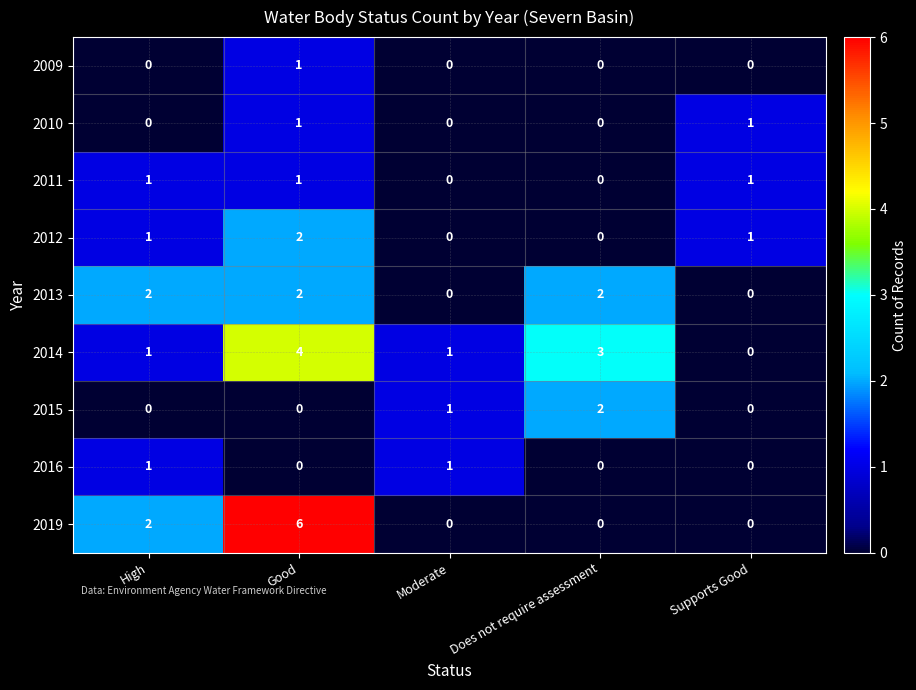

What is the difference between the maximum and minimum values in the 2014 series?

4